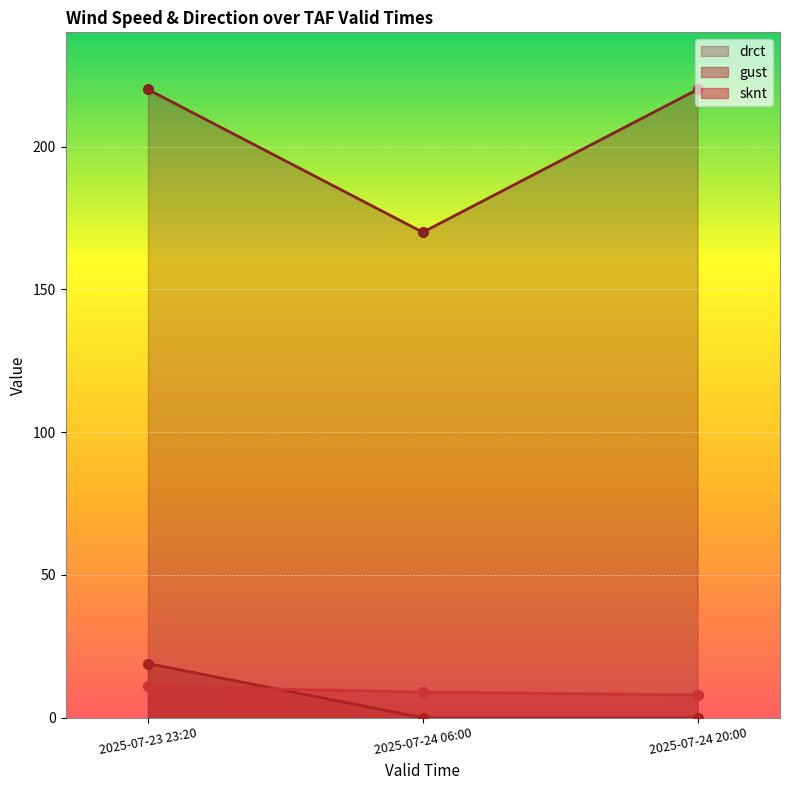

What is the spread (max minus min) of values at 2025-07-24 06:00?

170